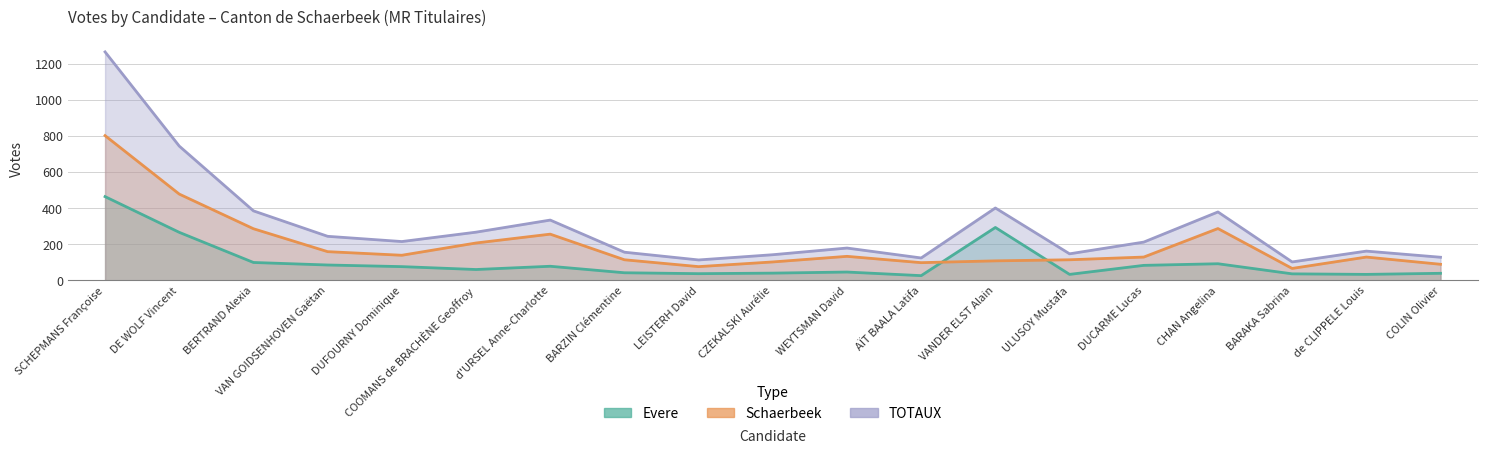

Reading left to right, list all the values displayed in this chart.

Evere: 464	266	99	85	76	60	78	42	37	40	46	26	293	33	83	92	36	33	39
Schaerbeek: 802	478	286	159	139	207	256	114	76	102	133	98	108	114	129	287	66	129	89
TOTAUX: 1266	744	385	244	215	267	334	156	113	142	179	124	401	147	212	379	102	162	128